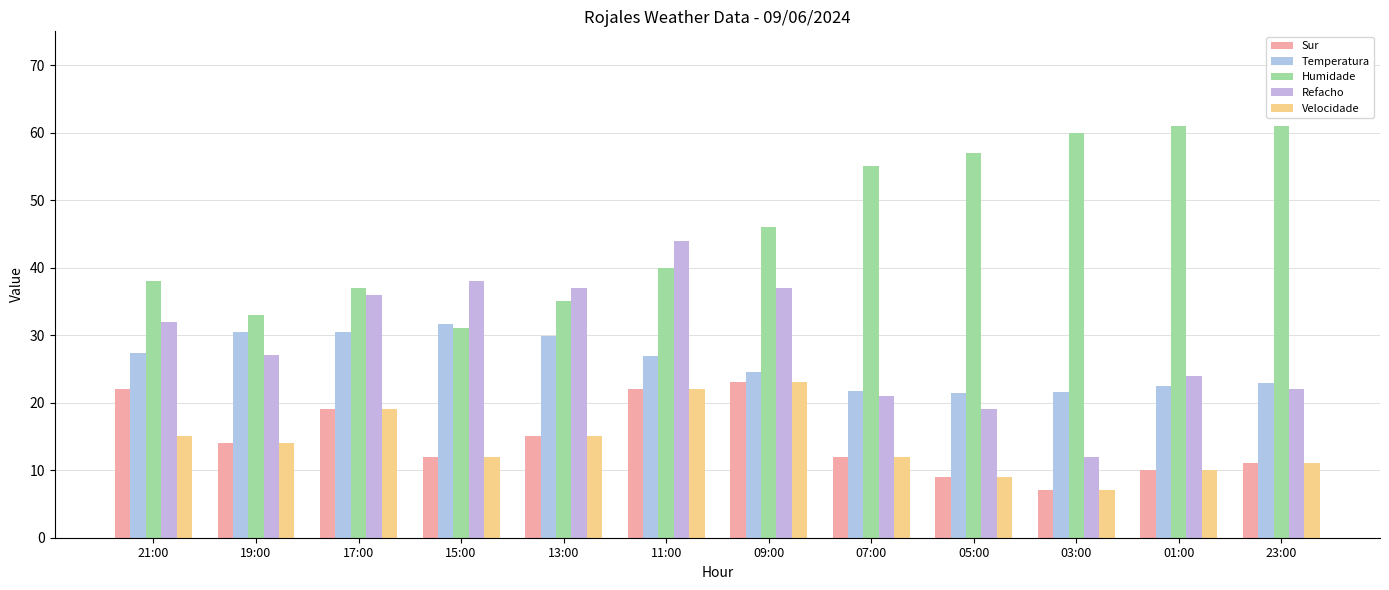

Is the value of Velocidade at 03:00 greater than the value of Temperatura at 21:00?

No